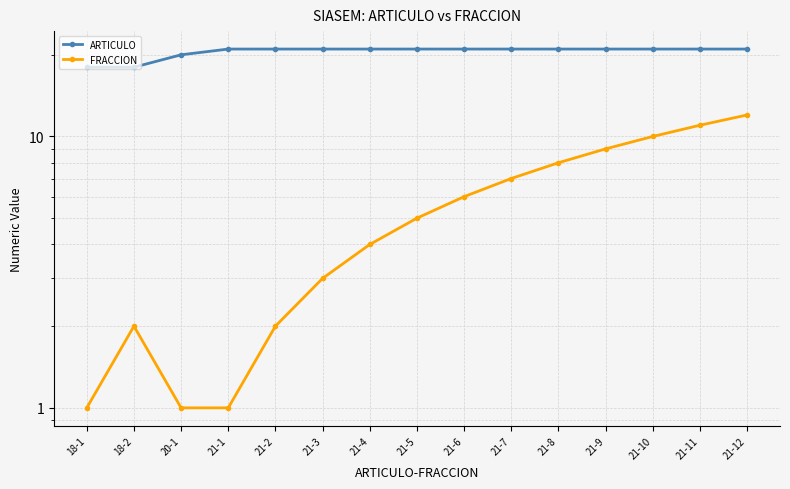

Is it true that ARTICULO equals 21 at 21-12?

True